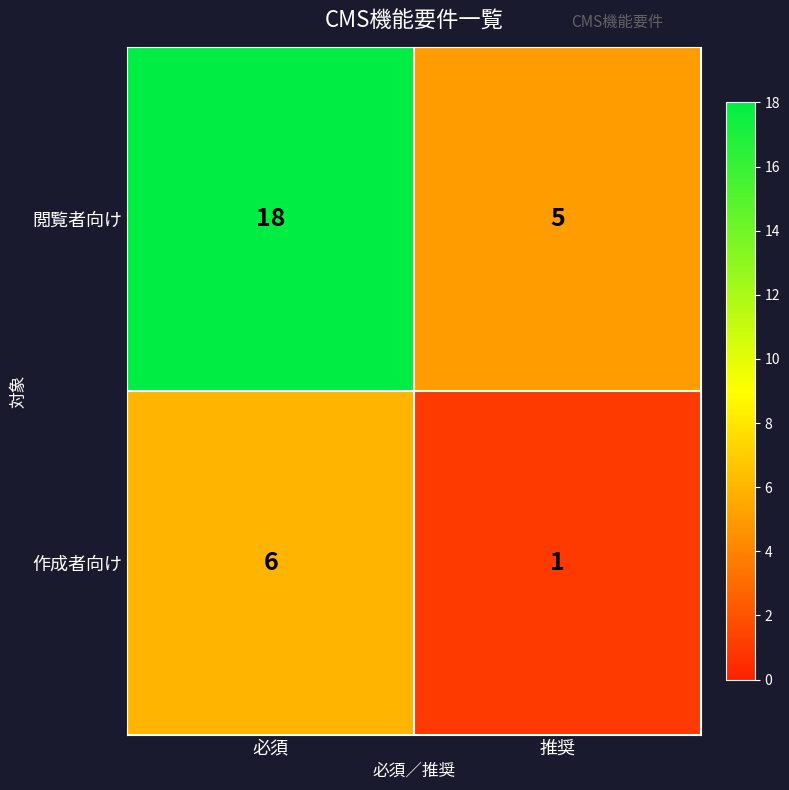

Reading left to right, transcribe all the data shown in this chart.

閲覧者向け: 18	5
作成者向け: 6	1